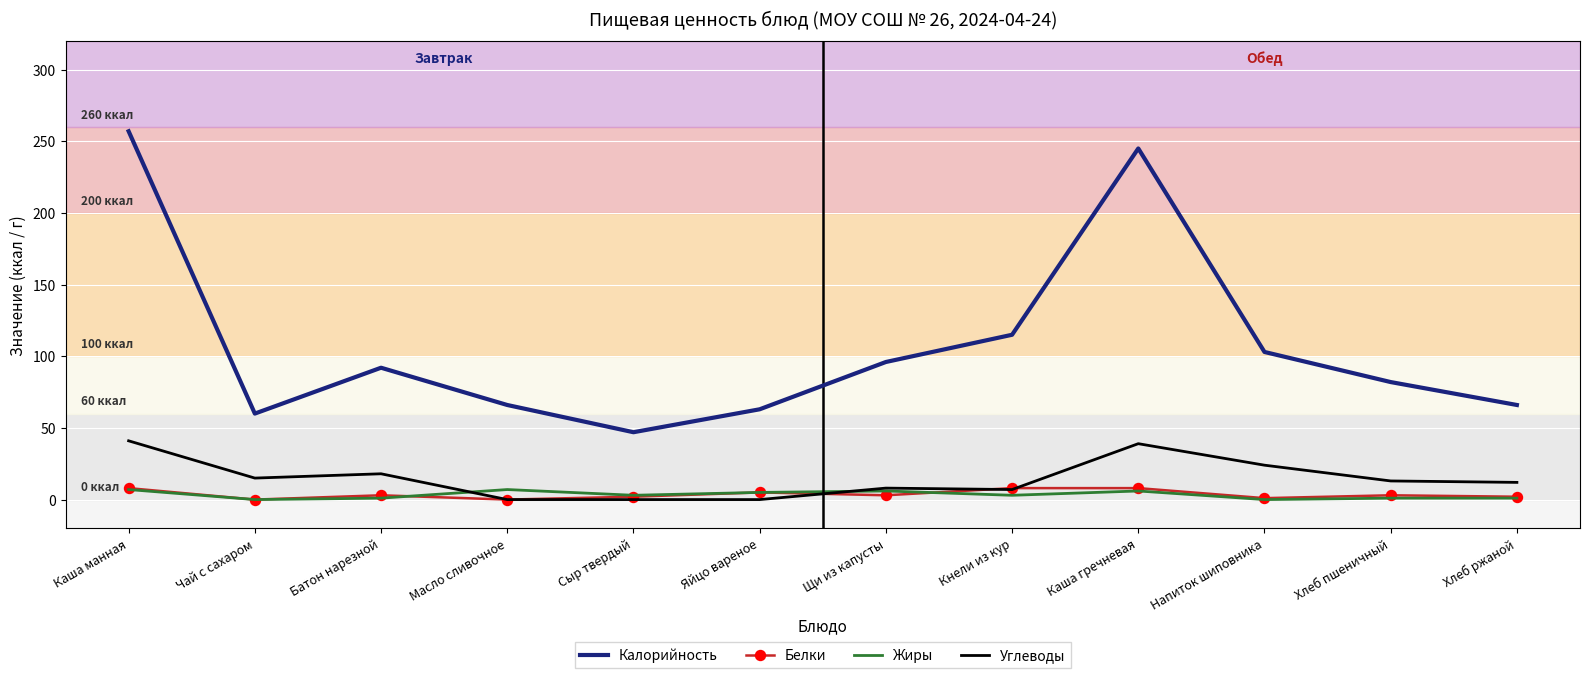

Which series has the largest range (max minus min)?

Калорийность